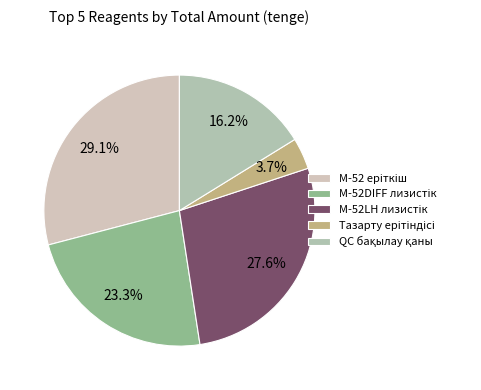

How many segments does this pie chart have?

5